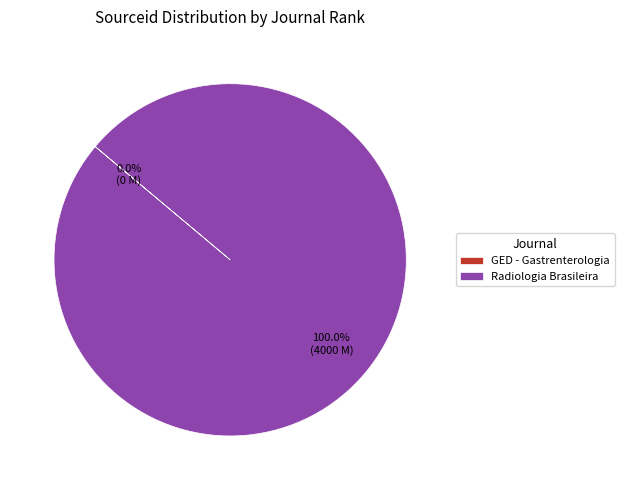

What is the largest slice in the pie chart?

Radiologia Brasileira